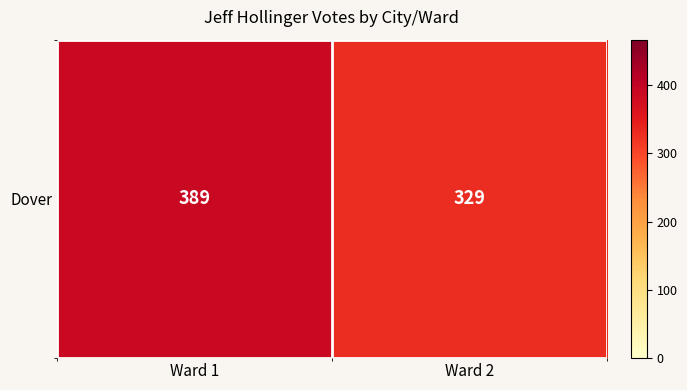

What is the sum of all values?

718